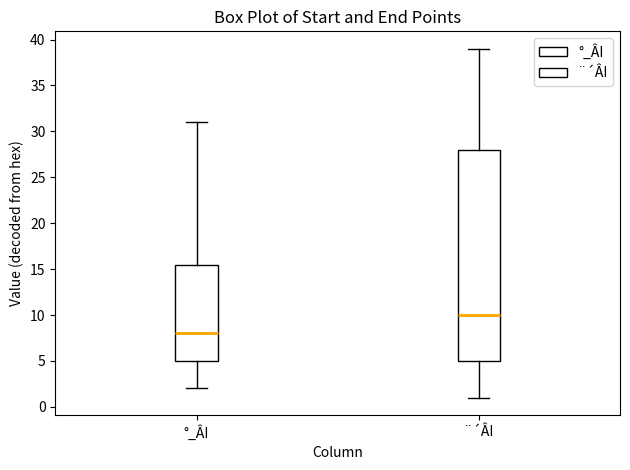

Reading left to right, read every box against the y-axis: the position of its median line, the range the box covers, and the ends of its whiskers. The values are not printed on the chart, so give them approximately, as read against the axis.

°_ÂI: median 8.0, box 5.0 to 15.5, whiskers 2.0 to 31.0
¨´ÂI: median 10.0, box 5.0 to 28.0, whiskers 1.0 to 39.0